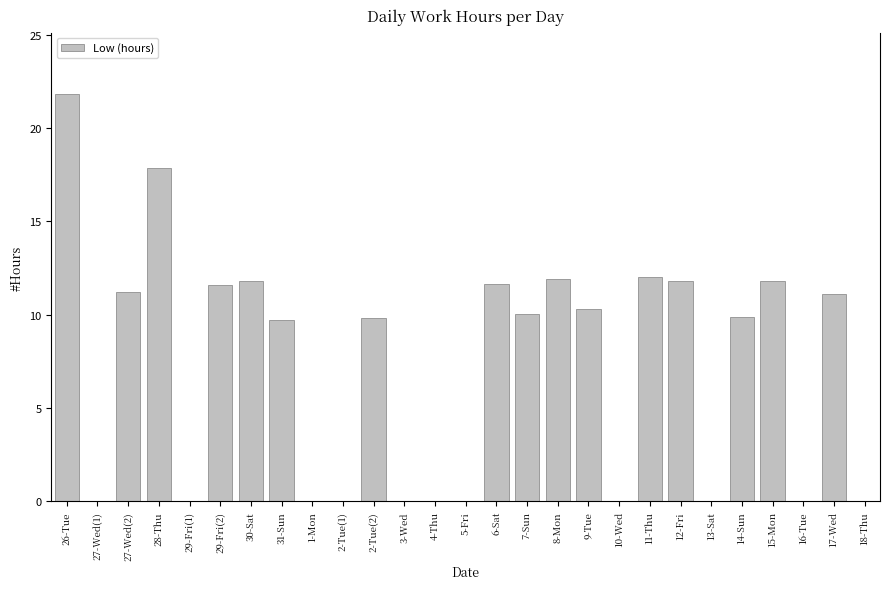

How many data points are above 9?

16